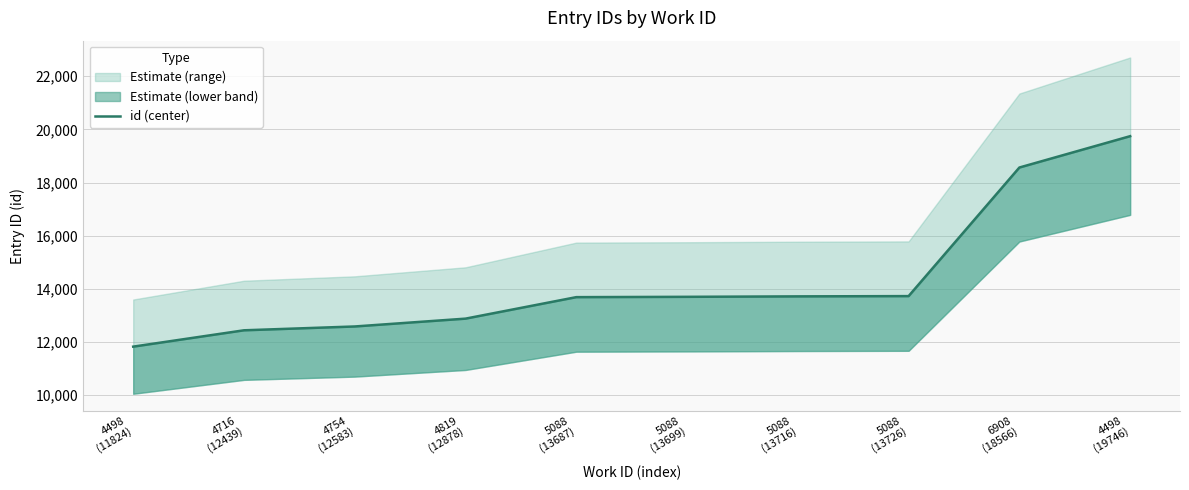

At which category does the chart reach its minimum across all series?

4498
(11824)